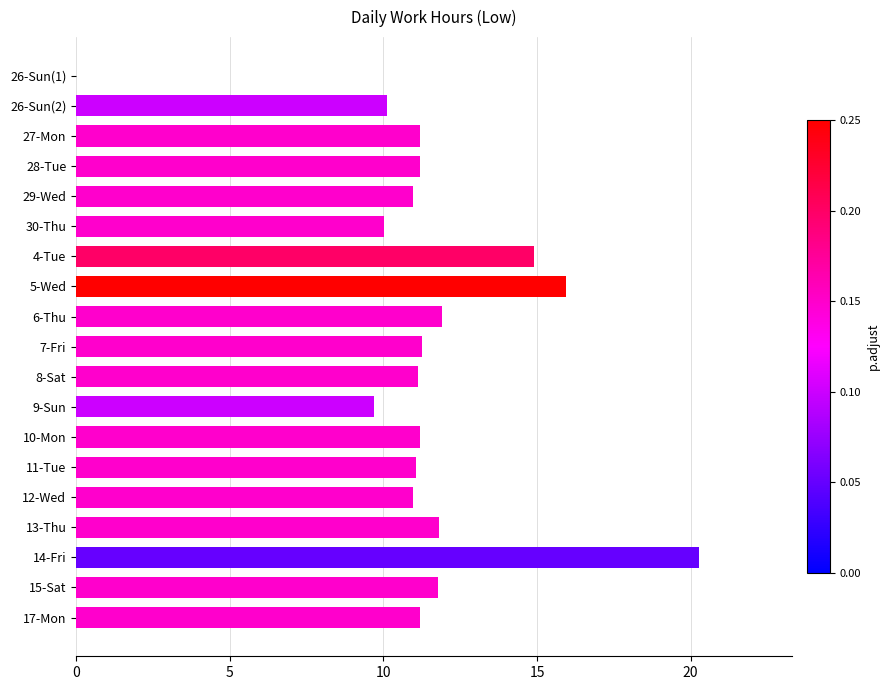

True or false: the data shows 16.8 at 7-Fri.

False